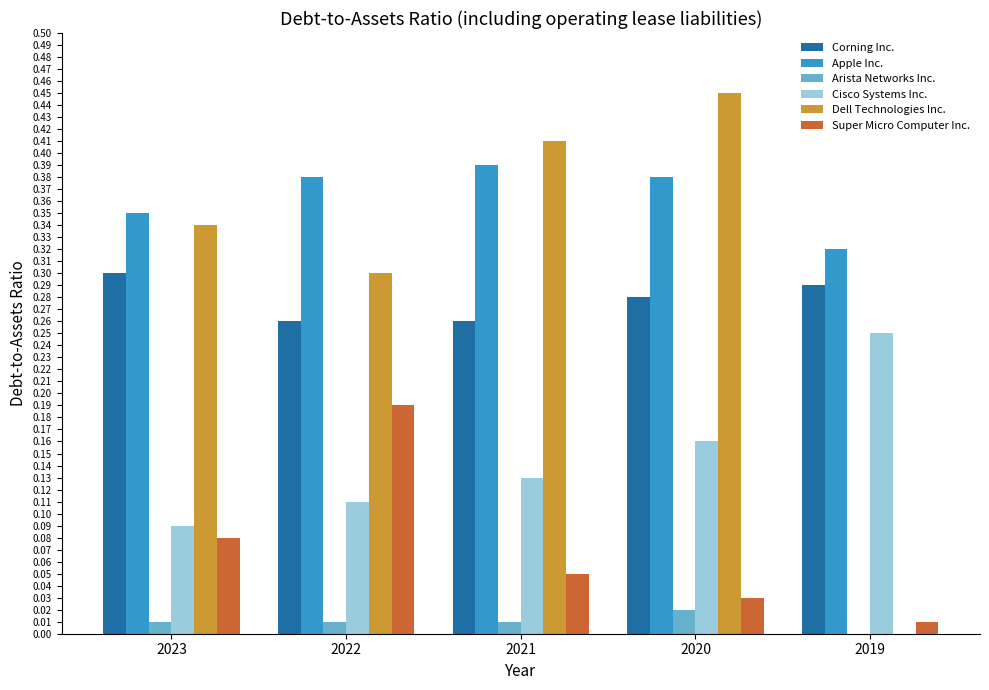

Which series has the largest total across all categories?

Apple Inc.